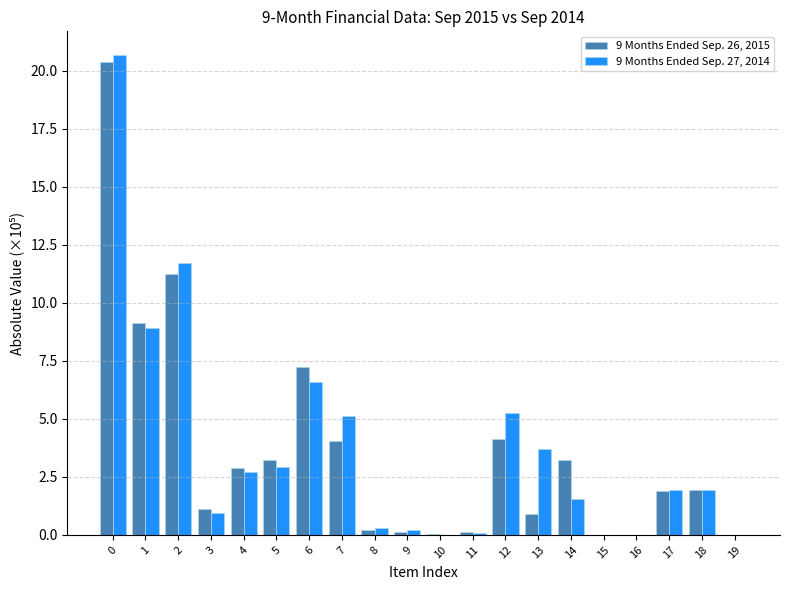

Is the value of 9 Months Ended Sep. 26, 2015 at 7 greater than the value of 9 Months Ended Sep. 27, 2014 at 2?

No